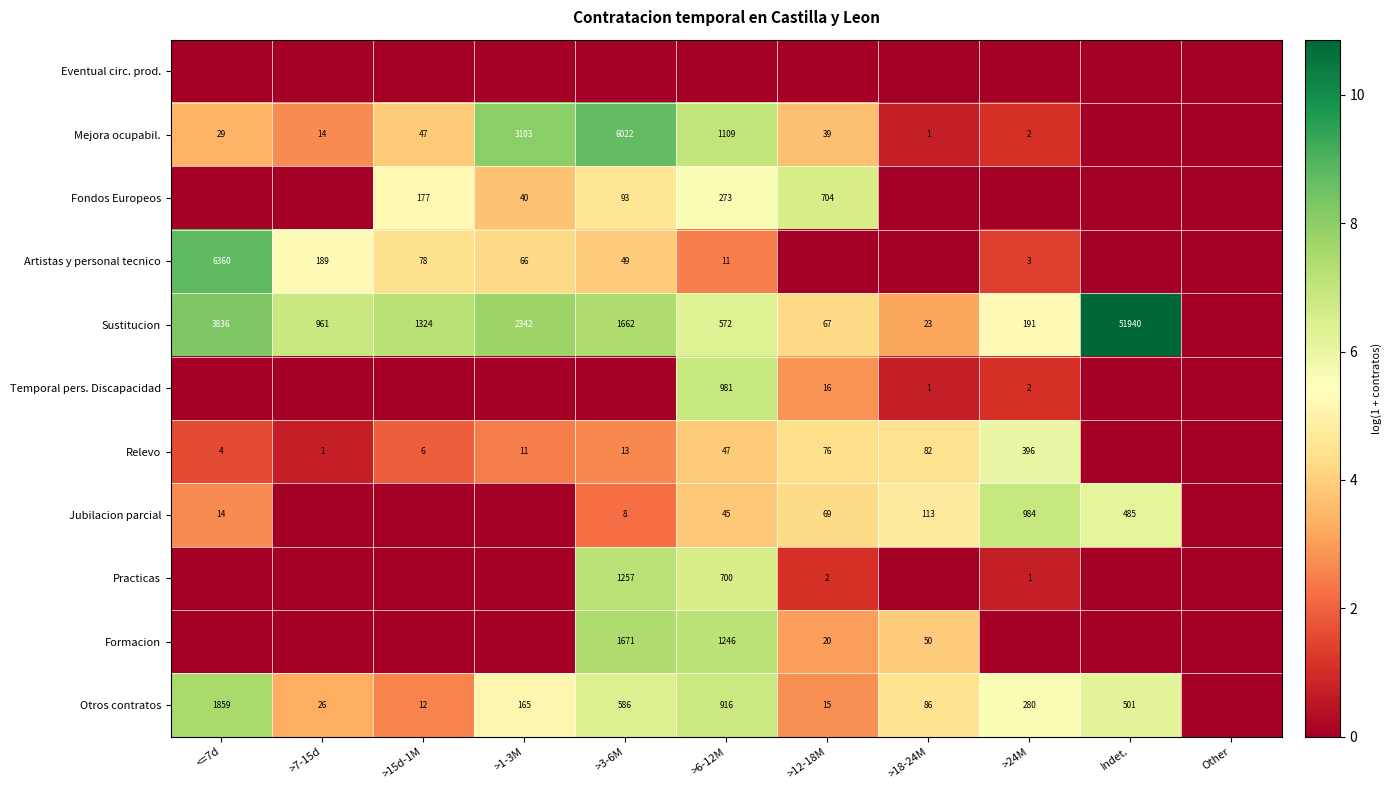

The Artistas y personal tecnico series shows 78 at >15d-1M. True or false?

True